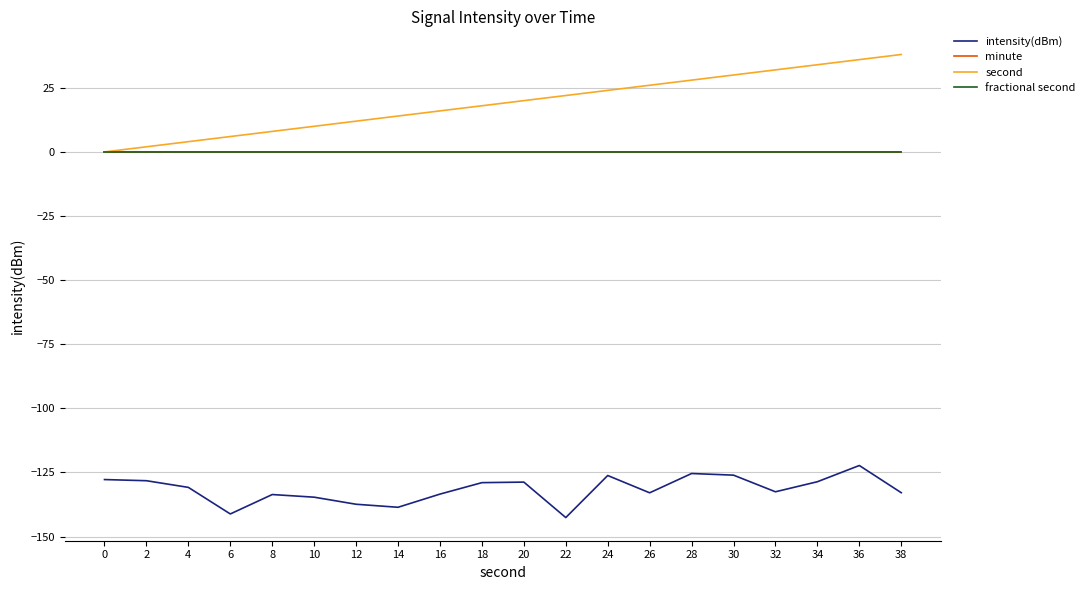

What is the highest value of the second series?

38.0